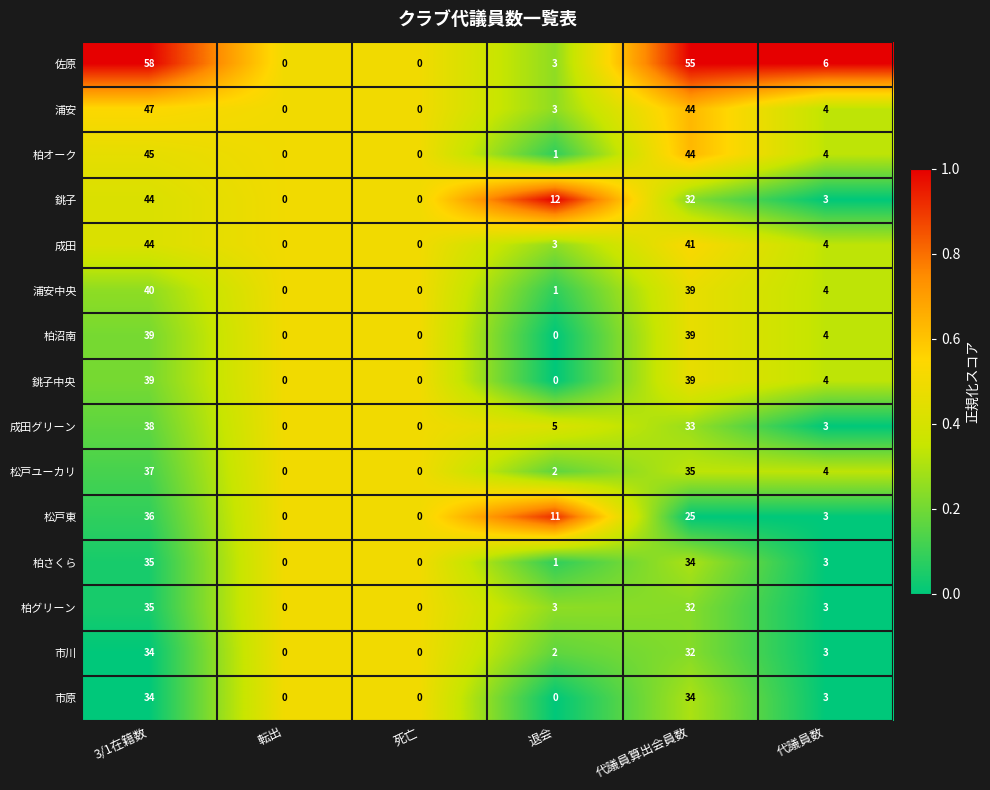

The value of 成田 at 3/1在籍数 is 65. True or false?

False